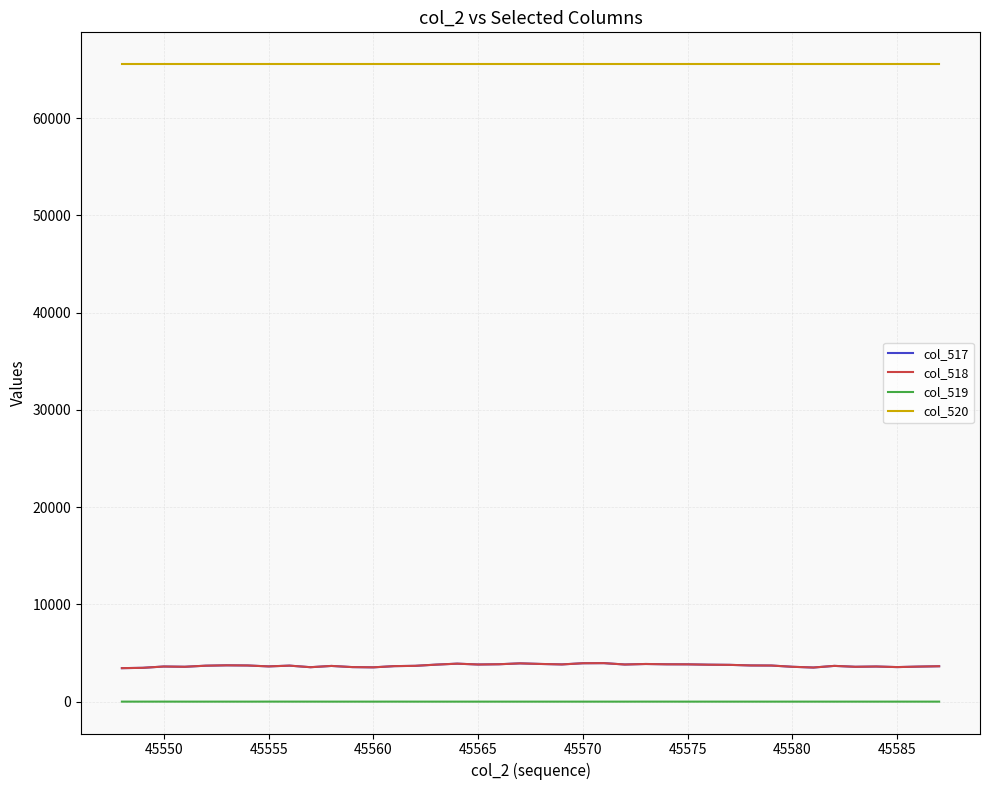

Which series has the largest total across all categories?

col_520